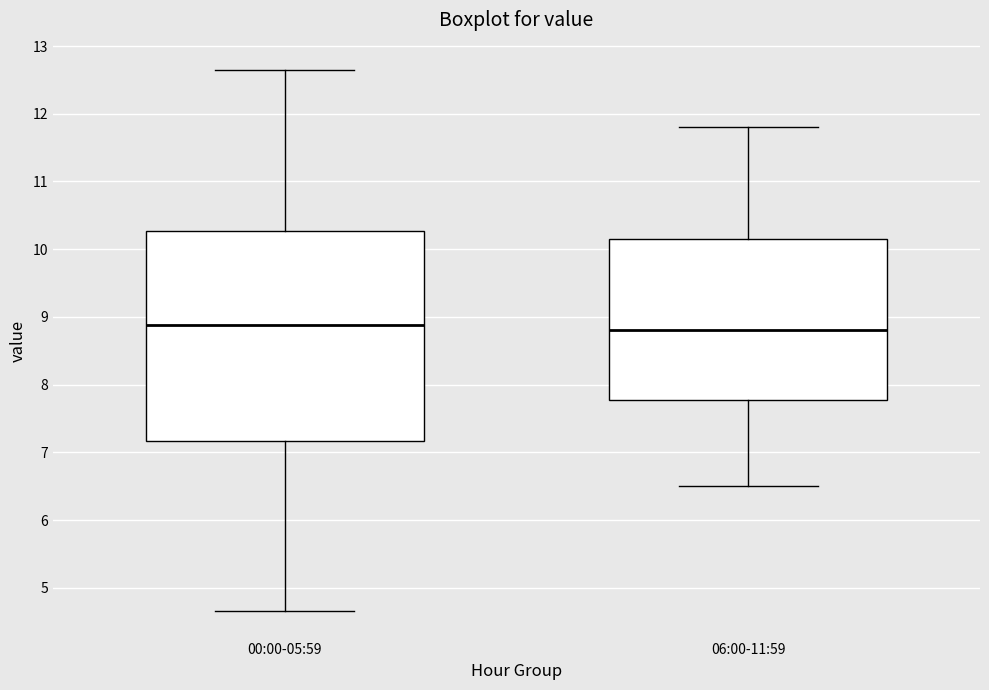

Comparing the boxes themselves (not the whiskers), which one is the tallest?

00:00-05:59